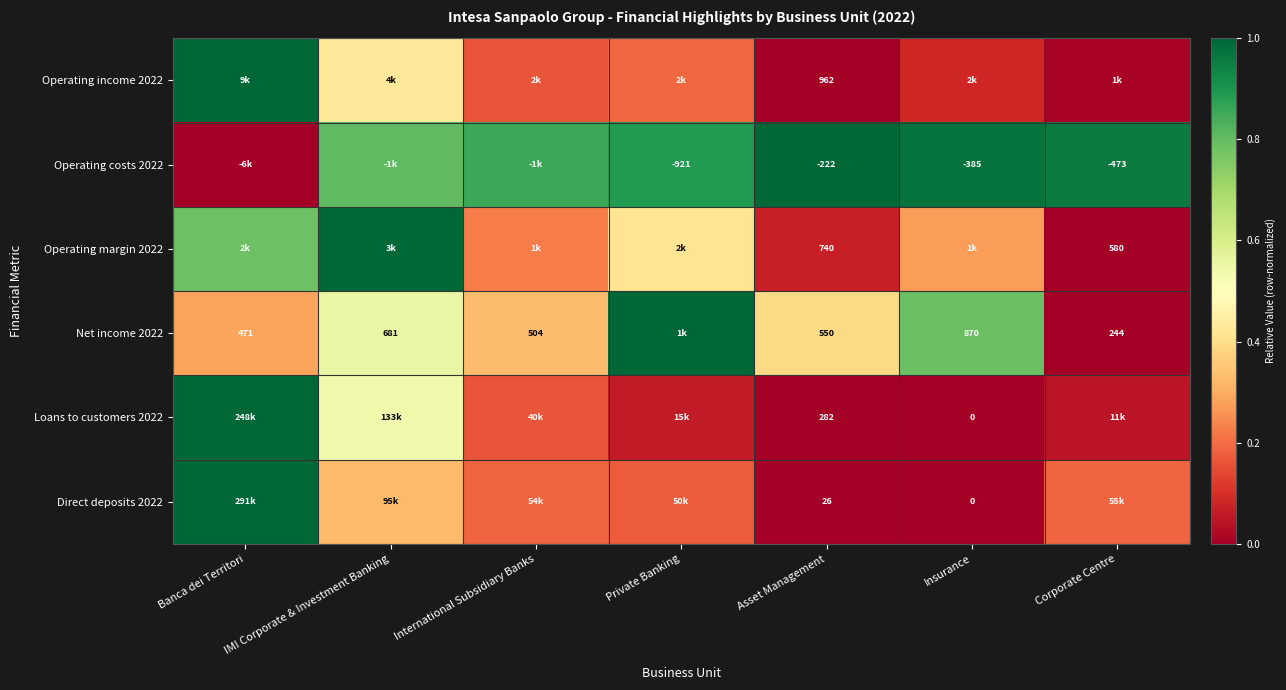

Is the value of Net income 2022 at International Subsidiary Banks greater than the value of Direct deposits 2022 at Asset Management?

Yes